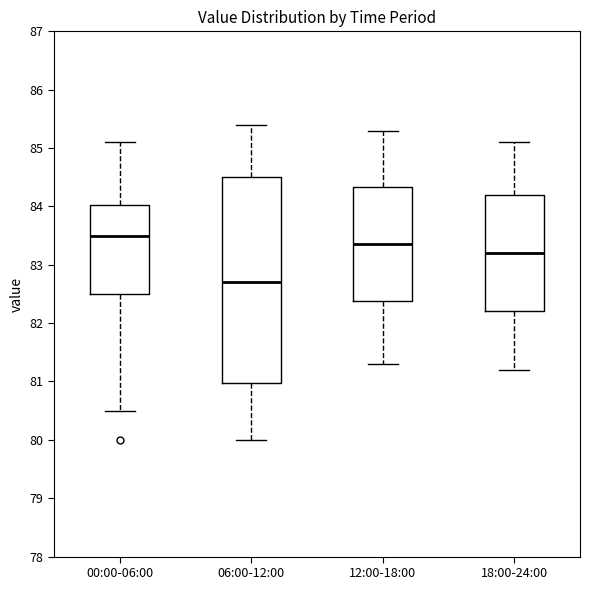

Where does the median line of the box for 12:00-18:00 sit on the y-axis? The values are not printed on the chart, so give them approximately, as read against the axis.

83.4